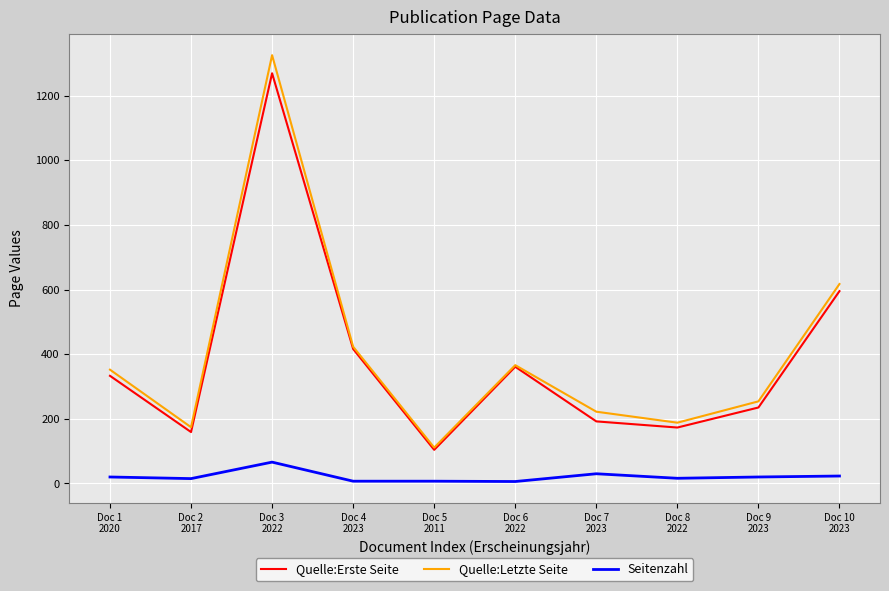

What is the highest value of the Seitenzahl series?

66